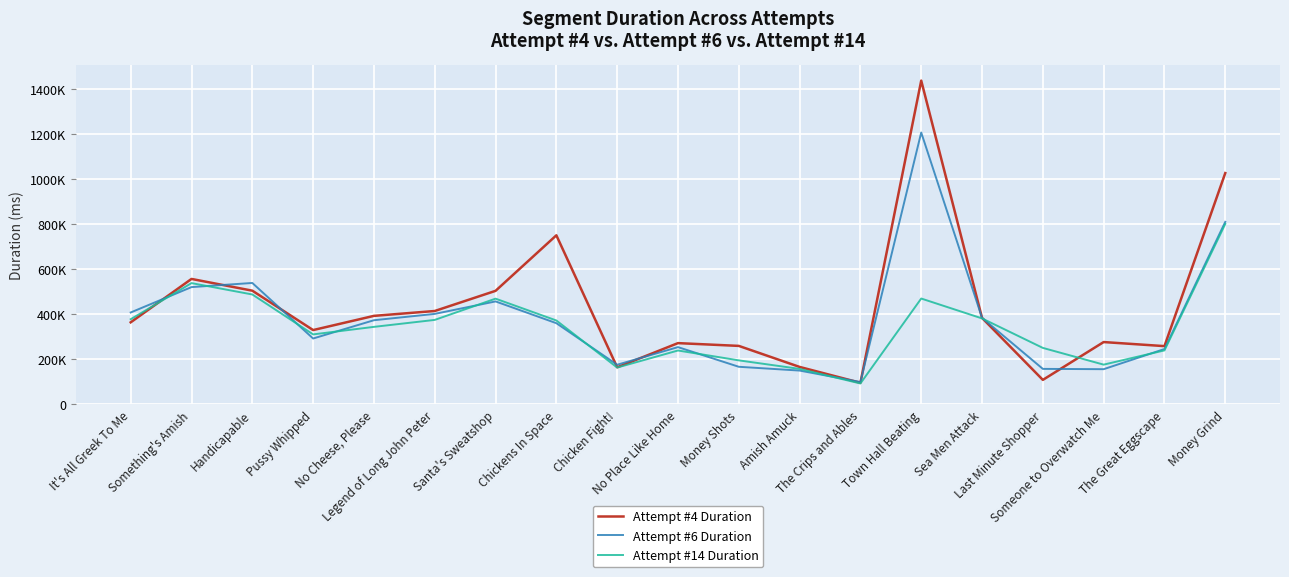

What are all the series names shown in the legend?

Attempt #4 Duration, Attempt #6 Duration, Attempt #14 Duration